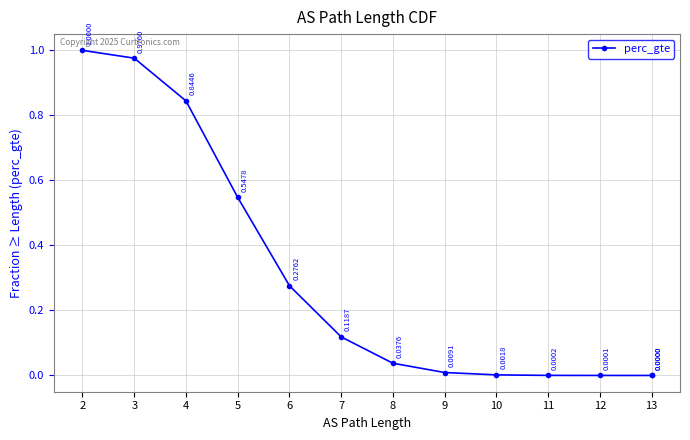

True or false: the data has more than 2 interior local peaks.

False